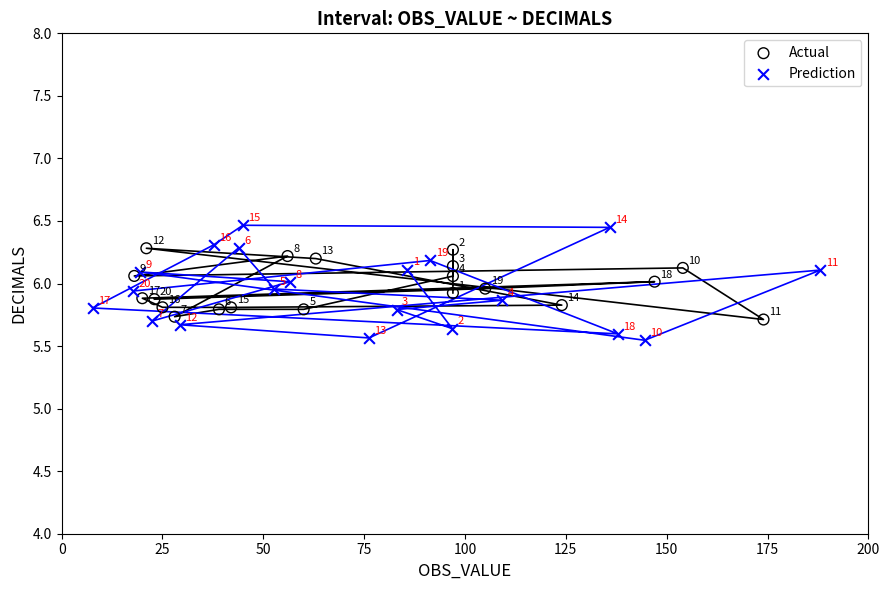

Which series has the largest Y range (max minus min)?

Prediction